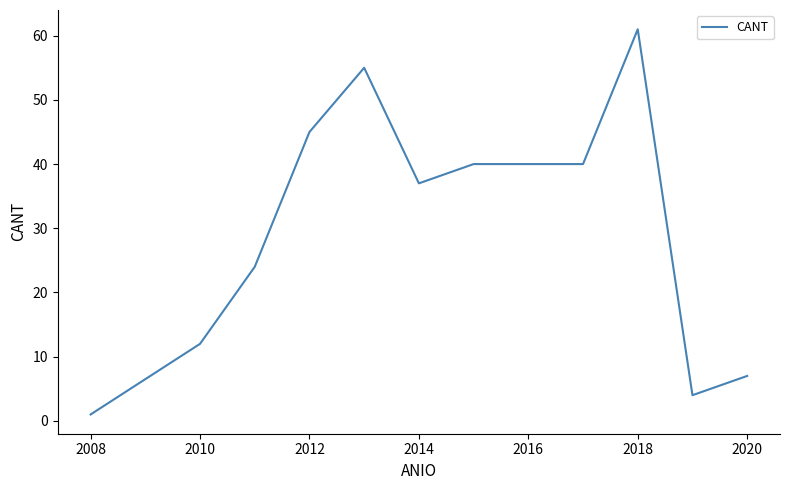

What is the difference between the second highest and second lowest values?

51